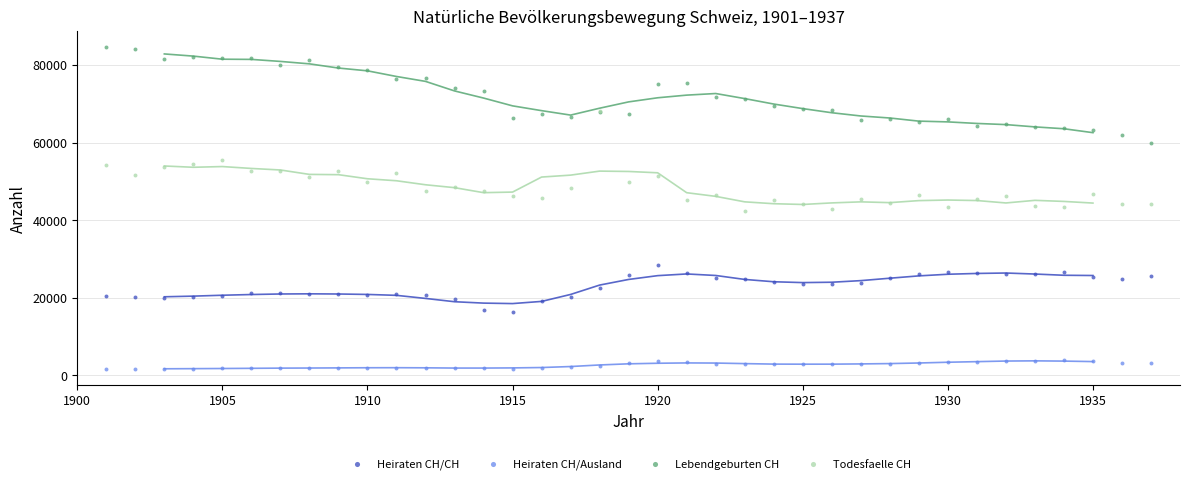

Which series contains the highest Y value?

Lebendgeburten CH